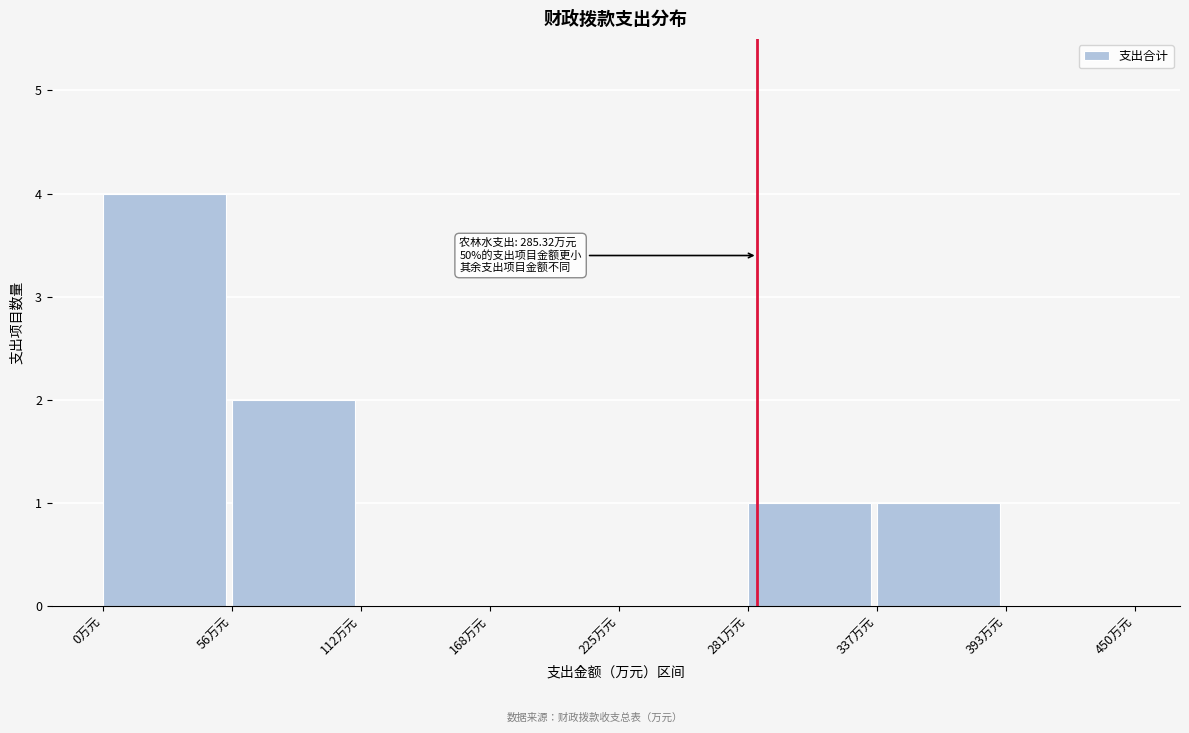

Over which range of the x-axis is the bar tallest?

0 to 60